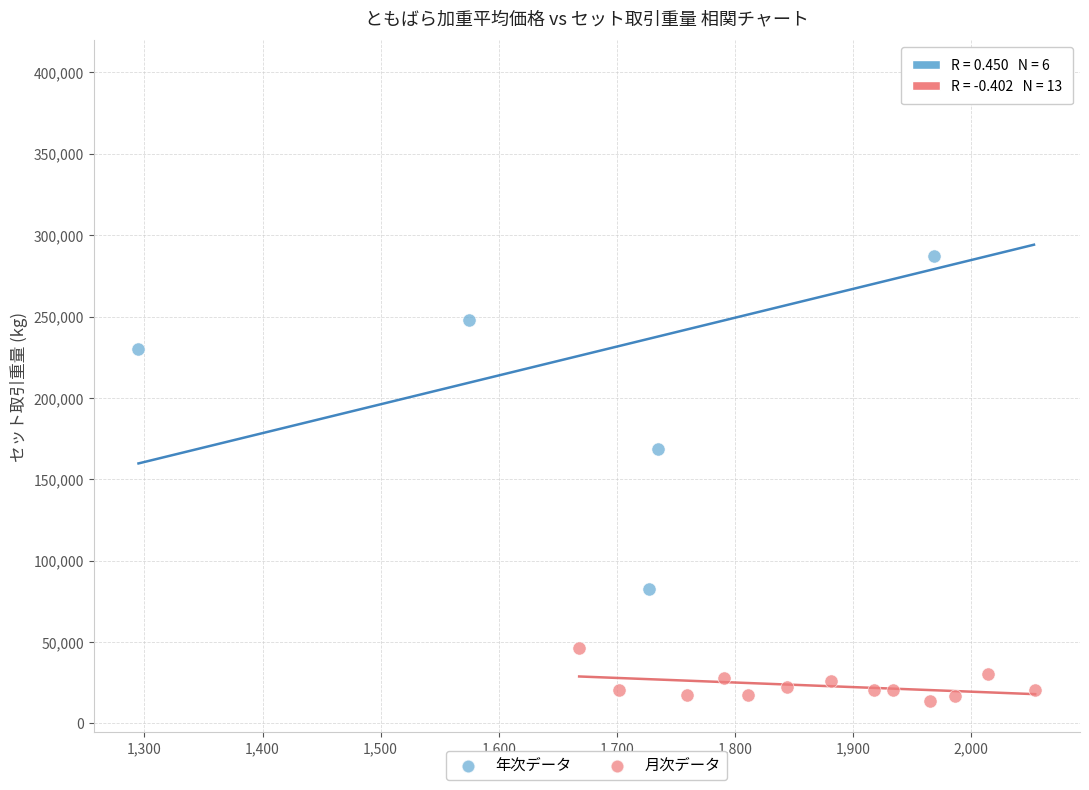

What are all the series names shown in the legend?

年次データ, 月次データ